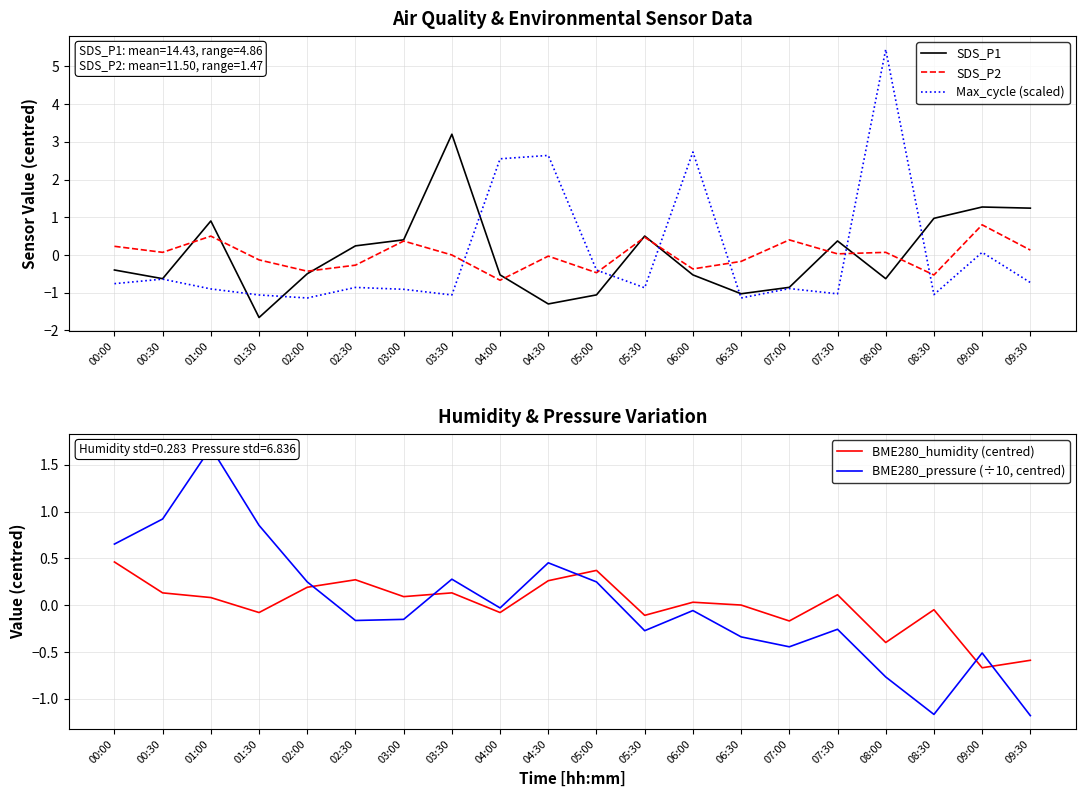

Where is the first local minimum for Max_cycle (scaled)?

02:00